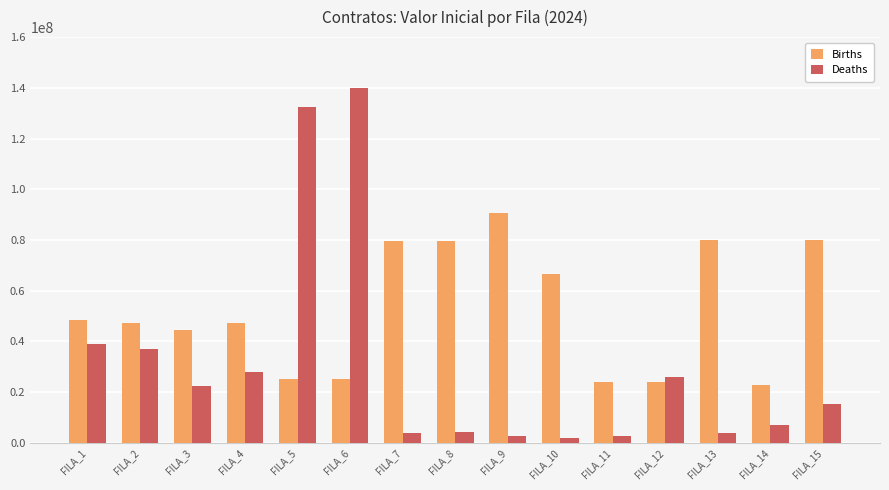

True or false: Births has a value of 22562739 at FILA_9.

False